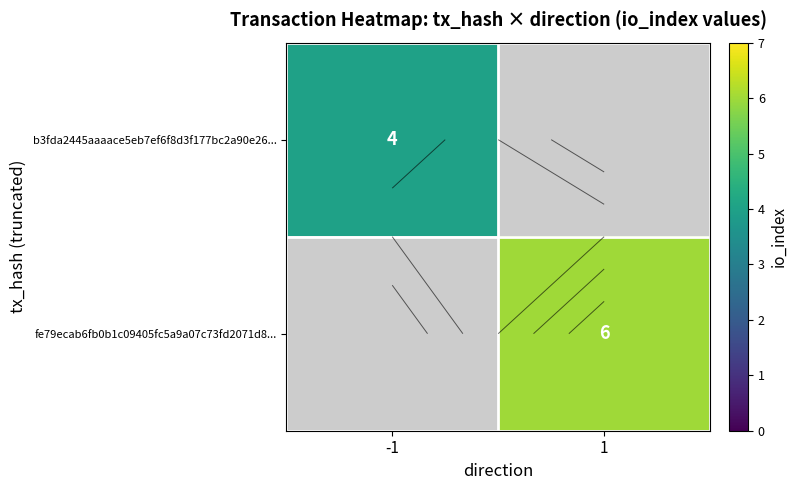

Rank the series by their average value, from lowest to highest.

b3fda2445aaaace5eb7ef6f8d3f177bc2a90e26..., fe79ecab6fb0b1c09405fc5a9a07c73fd2071d8...